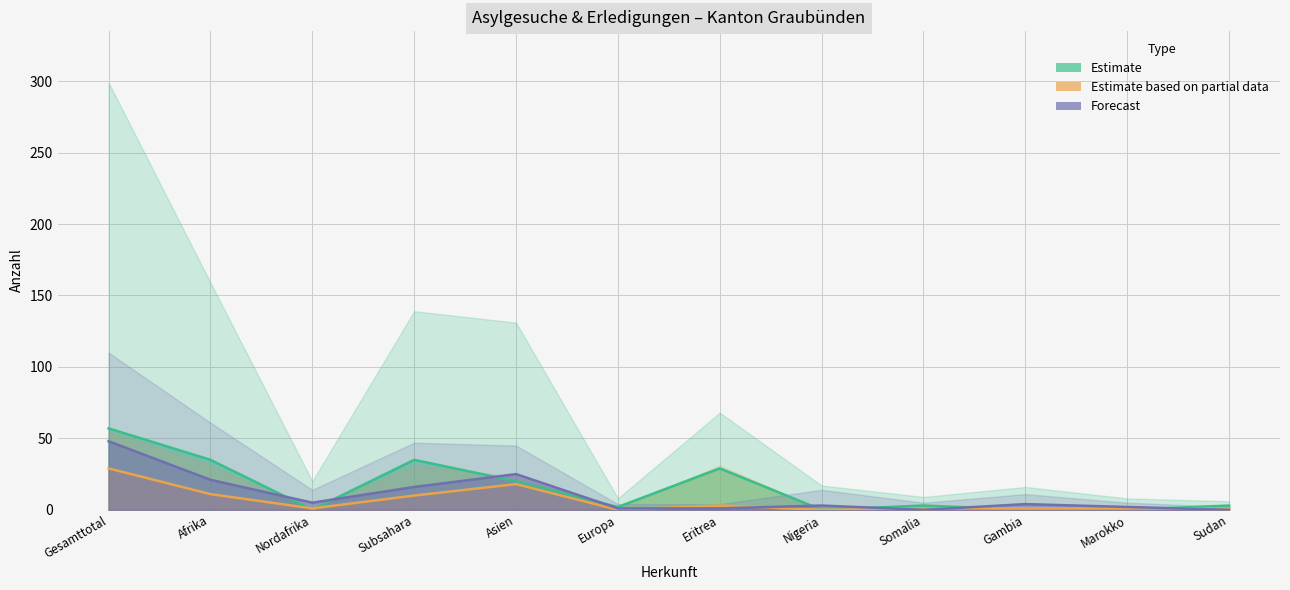

Reading left to right, extract all data points from this chart.

Asylgewaehrungen: Gesamttotal=57	Afrika=35	Nordafrika=0	Subsahara=35	Asien=20	Europa=2	Eritrea=29	Nigeria=0	Somalia=3	Gambia=0	Marokko=0	Sudan=3
Ablehnungen ohne VA: Gesamttotal=29	Afrika=11	Nordafrika=1	Subsahara=10	Asien=18	Europa=0	Eritrea=3	Nigeria=0	Somalia=1	Gambia=1	Marokko=1	Sudan=1
Nichteintreten ohne VA: Gesamttotal=48	Afrika=21	Nordafrika=5	Subsahara=16	Asien=25	Europa=1	Eritrea=1	Nigeria=3	Somalia=0	Gambia=4	Marokko=2	Sudan=0